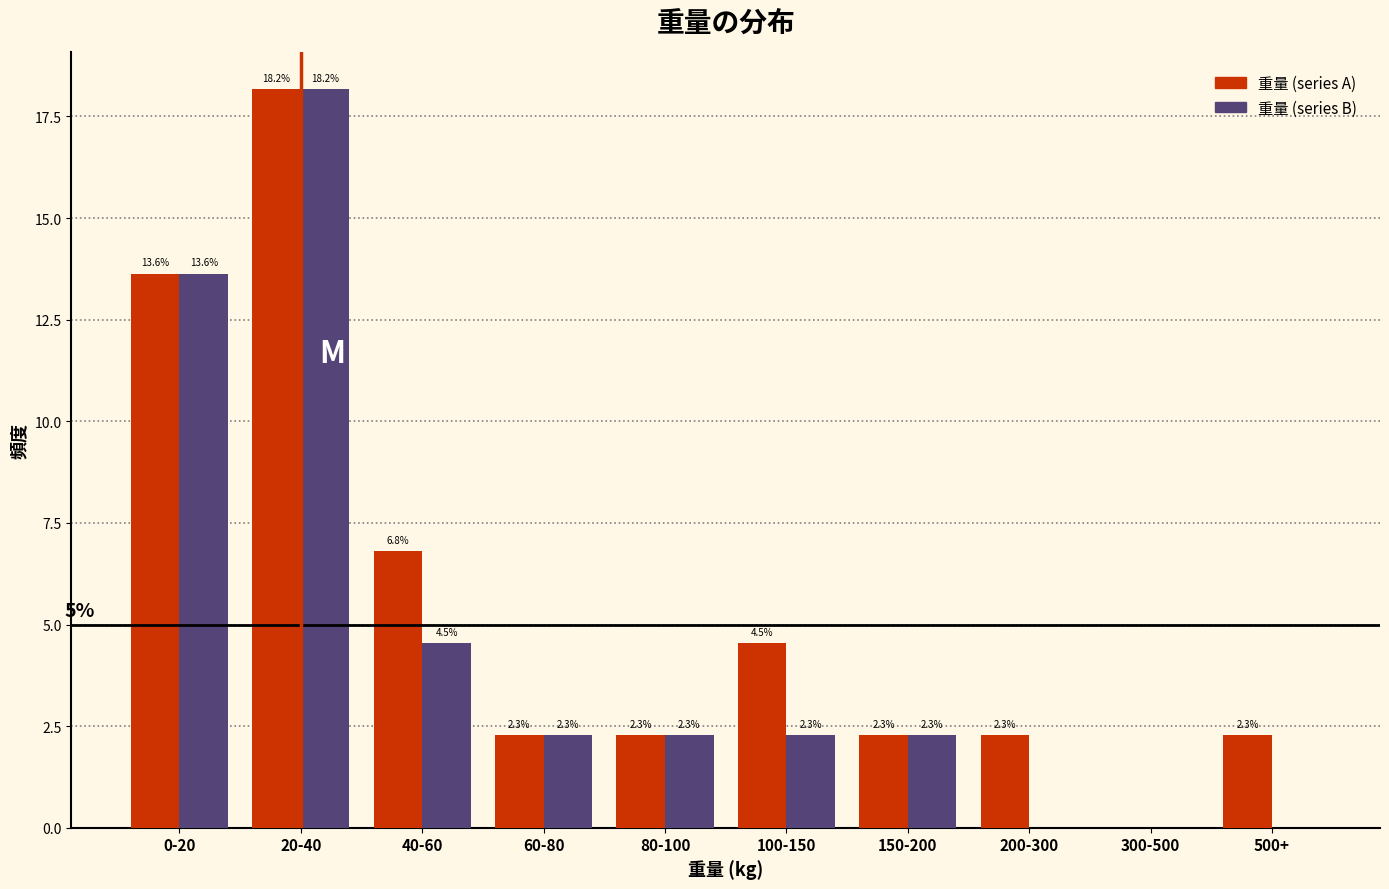

Reading right to left, transcribe all the data shown in this chart.

重量 (series A): 500+=2.3	300-500=0.0	200-300=2.3	150-200=2.3	100-150=4.5	80-100=2.3	60-80=2.3	40-60=6.8	20-40=18.2	0-20=13.6
重量 (series B): 500+=0.0	300-500=0.0	200-300=0.0	150-200=2.3	100-150=2.3	80-100=2.3	60-80=2.3	40-60=4.5	20-40=18.2	0-20=13.6